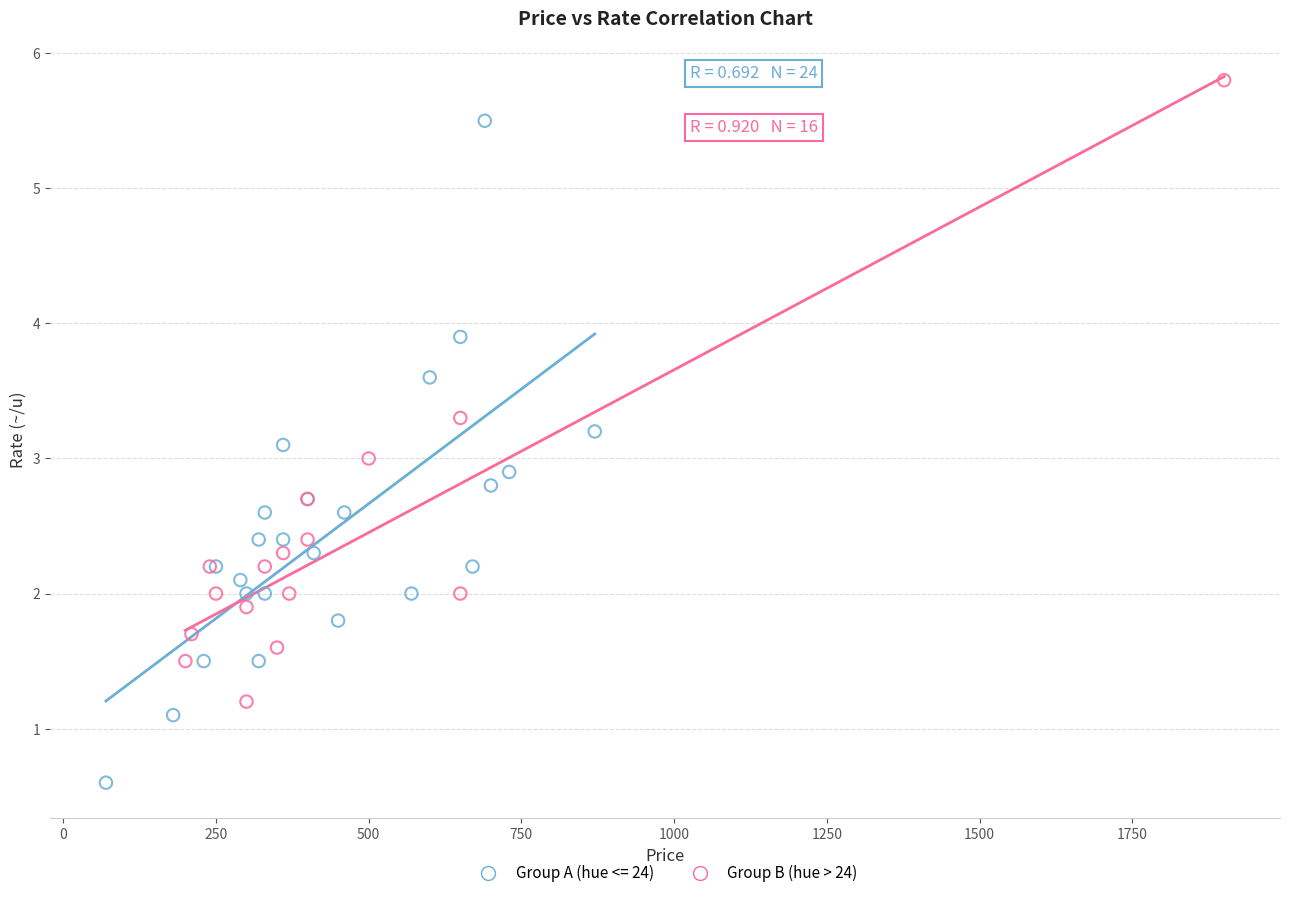

Which series reaches the maximum Y coordinate?

Group B (hue > 24)